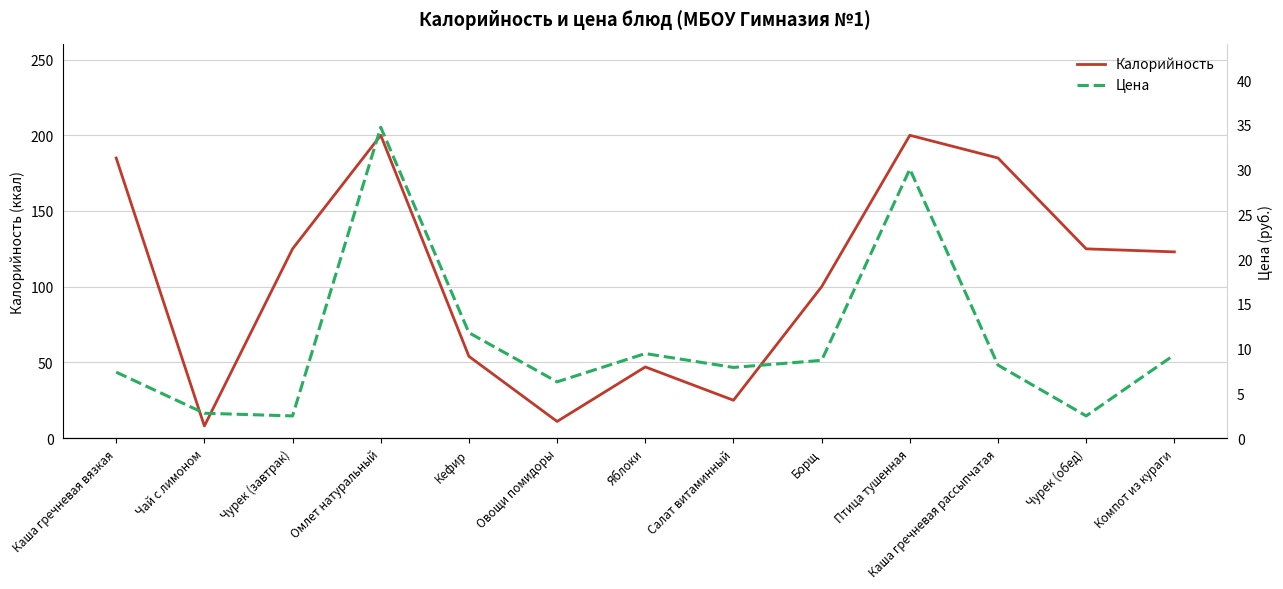

Is this an area chart (filled region under the line)?

No